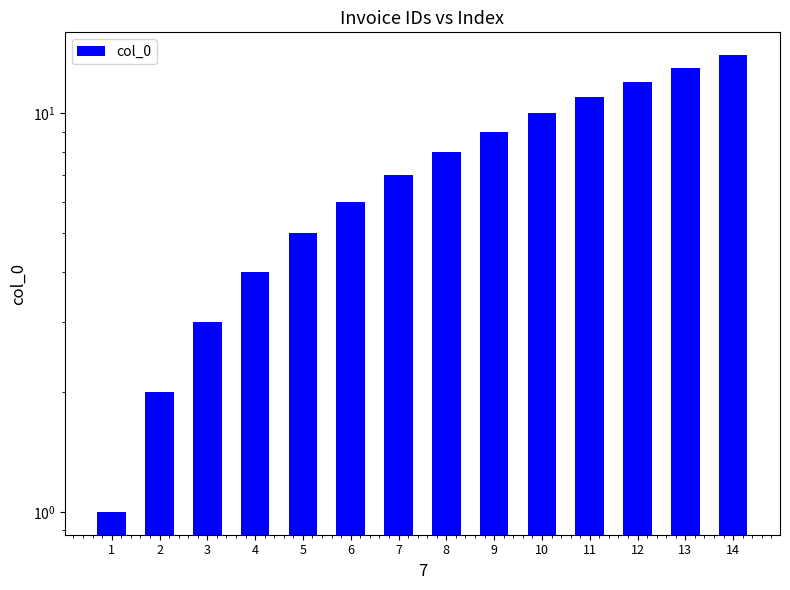

List the labels in order of value, largest first.

14, 13, 12, 11, 10, 9, 8, 7, 6, 5, 4, 3, 2, 1